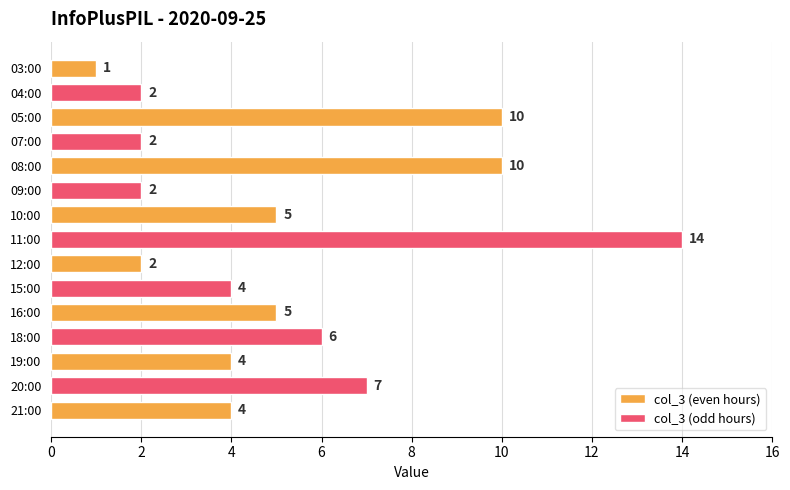

What is the value of the 5th bar from the left?

10